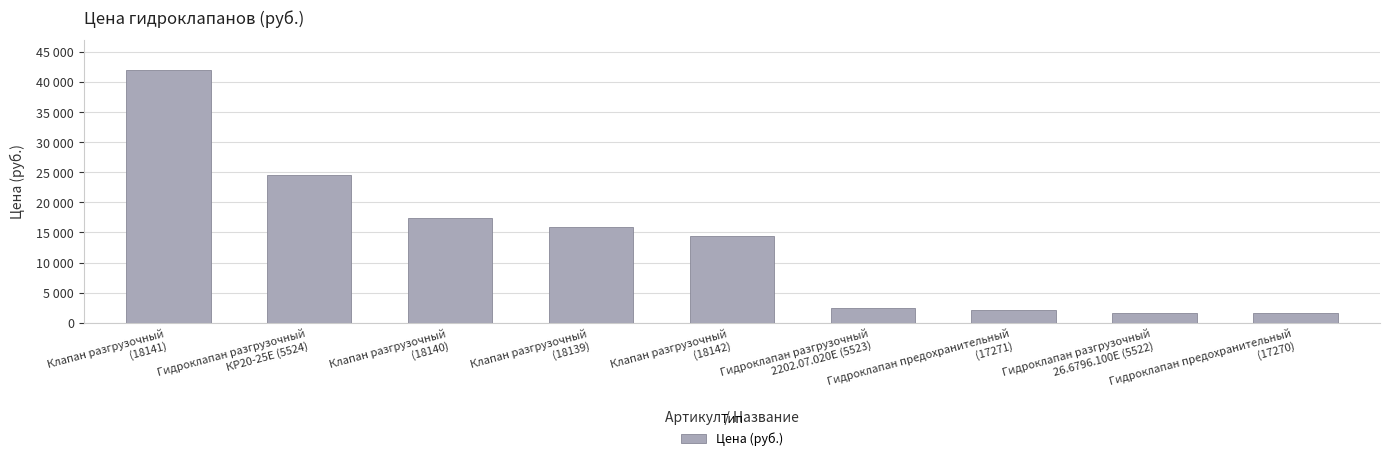

Reading left to right, what are all the values shown in this chart?

Клапан разгрузочный
(18141)=42000	Гидроклапан разгрузочный
КР20-25Е (5524)=24500	Клапан разгрузочный
(18140)=17400	Клапан разгрузочный
(18139)=15840	Клапан разгрузочный
(18142)=14400	Гидроклапан разгрузочный
2202.07.020Е (5523)=2402	Гидроклапан предохранительный
(17271)=2145	Гидроклапан разгрузочный
26.6796.100Е (5522)=1682	Гидроклапан предохранительный
(17270)=1605